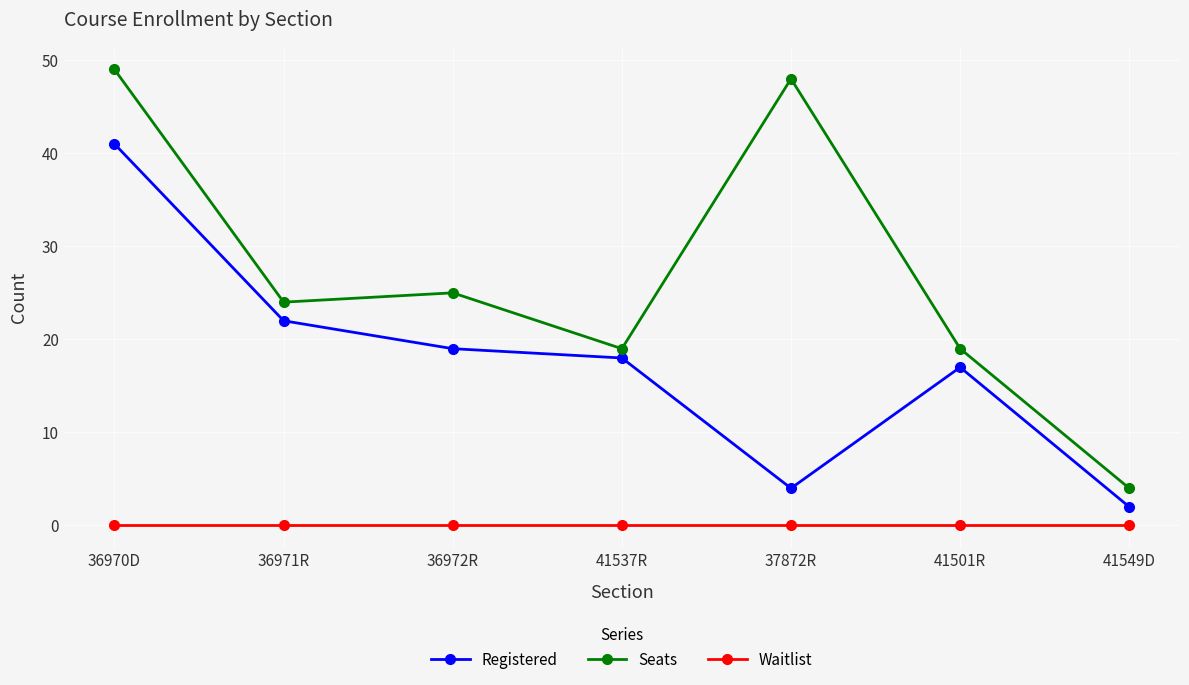

Which series has the largest total across all categories?

Seats